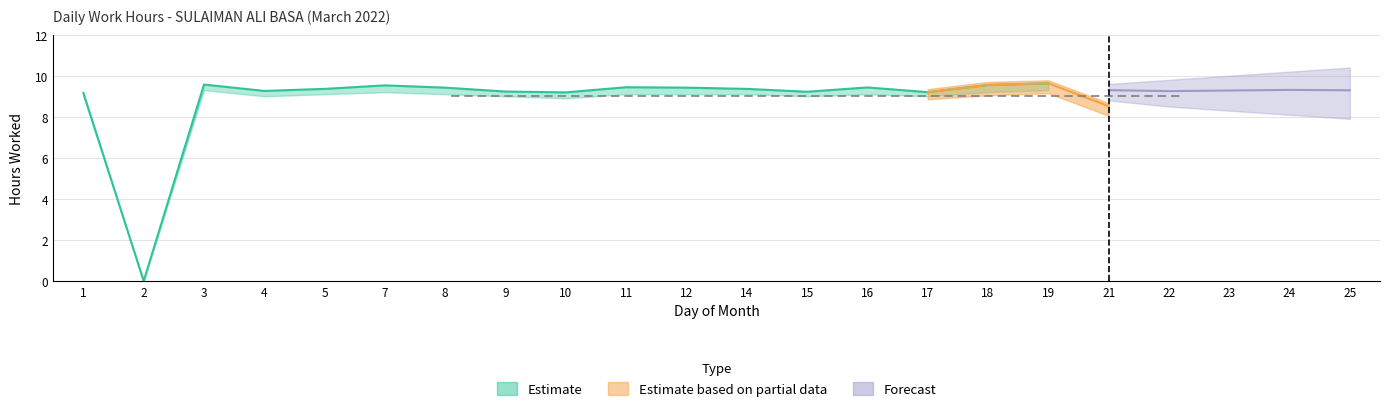

At which category is the sum across all series the highest?

19